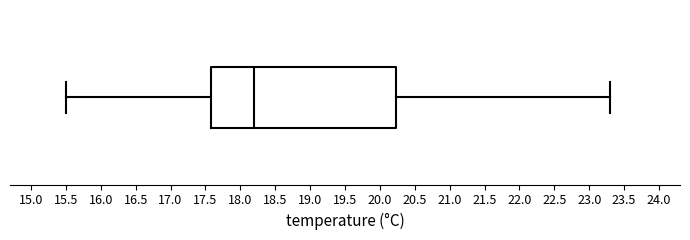

Where does the left whisker of the box end on the x-axis? The values are not printed on the chart, so give them approximately, as read against the axis.

15.50